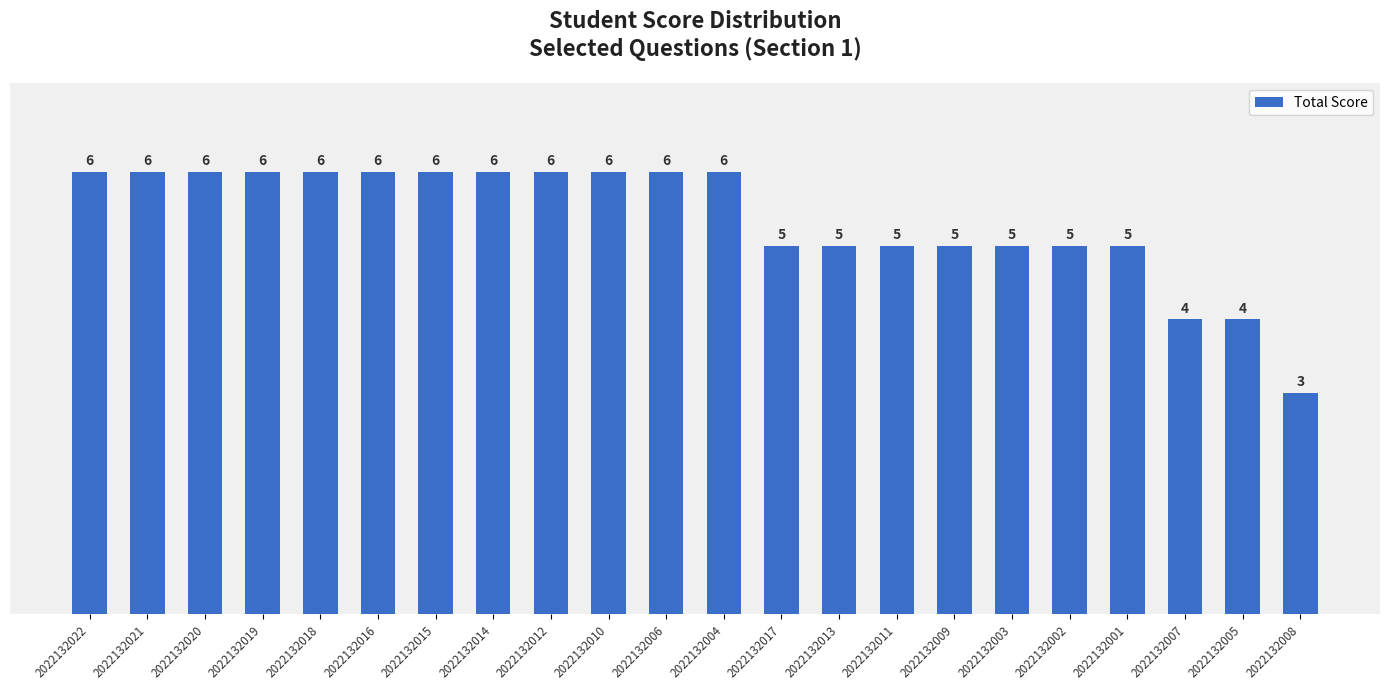

Does the chart contain any negative values?

No